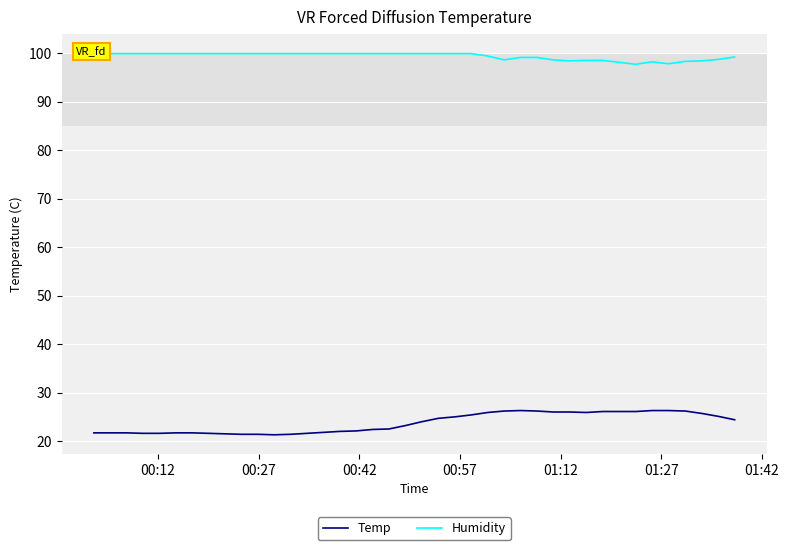

Count the number of data series in this chart.

2